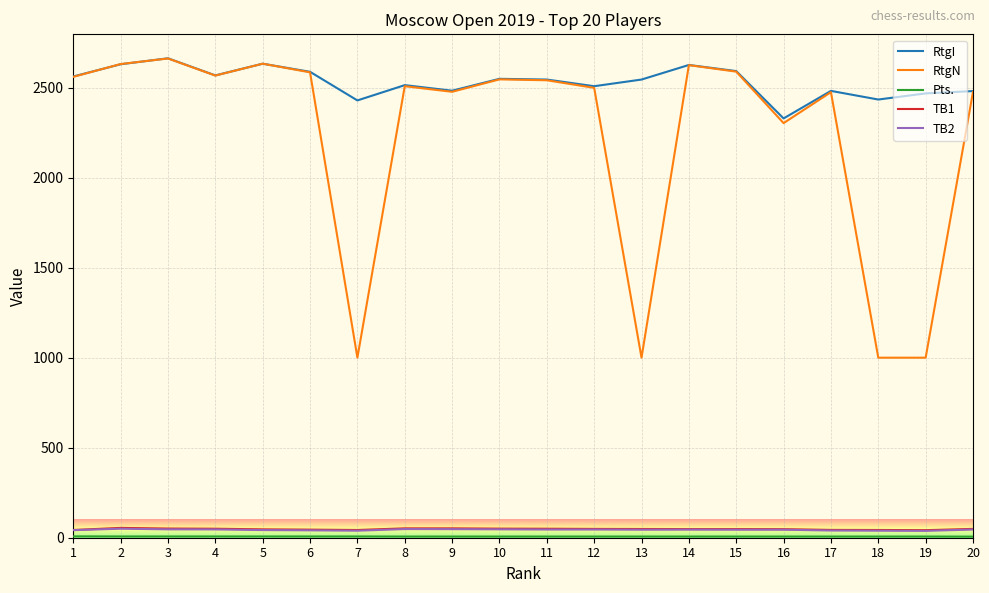

How many lines are shown in the chart?

5